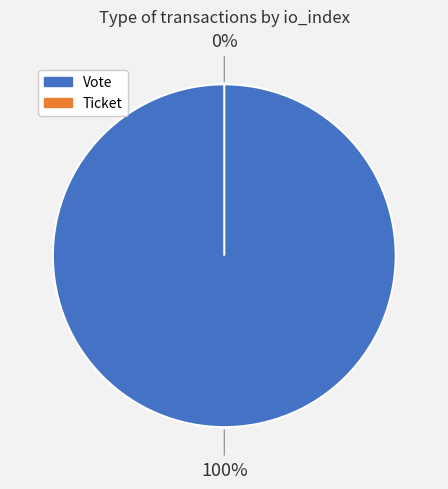

Which category accounts for the majority?

Vote